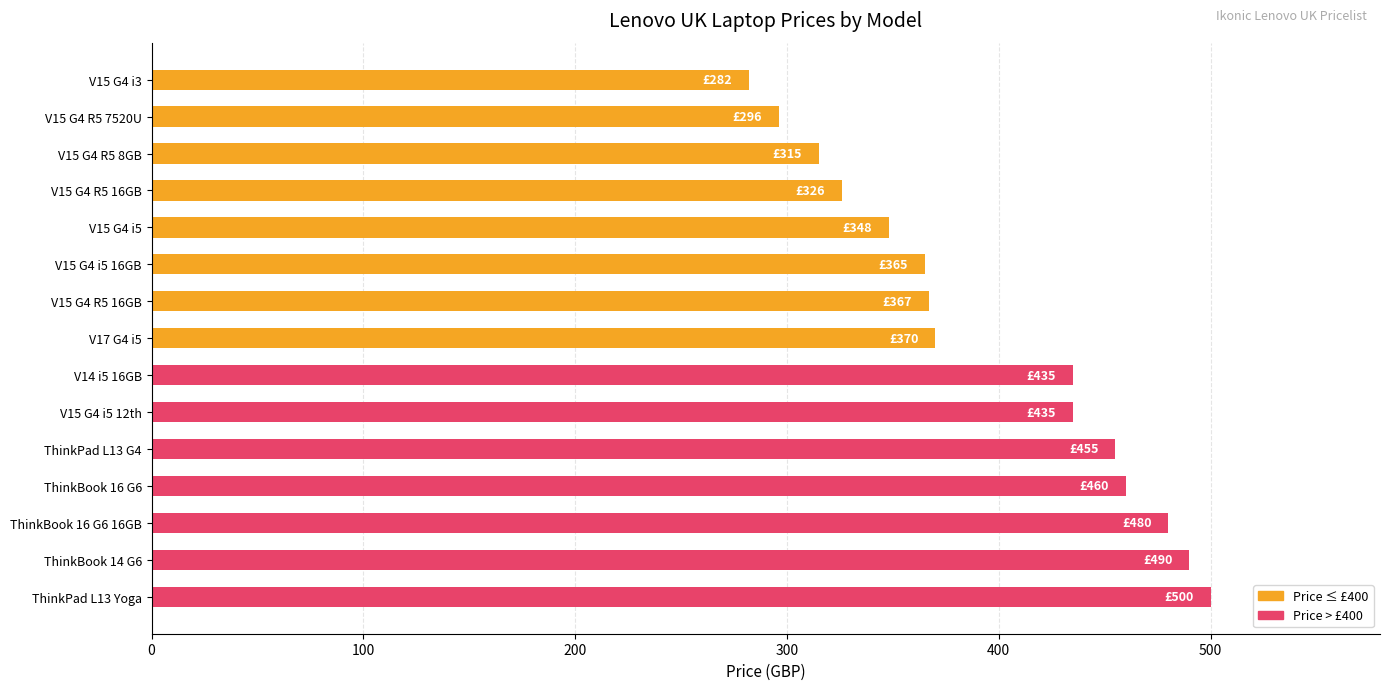

How many series are shown in this chart?

1